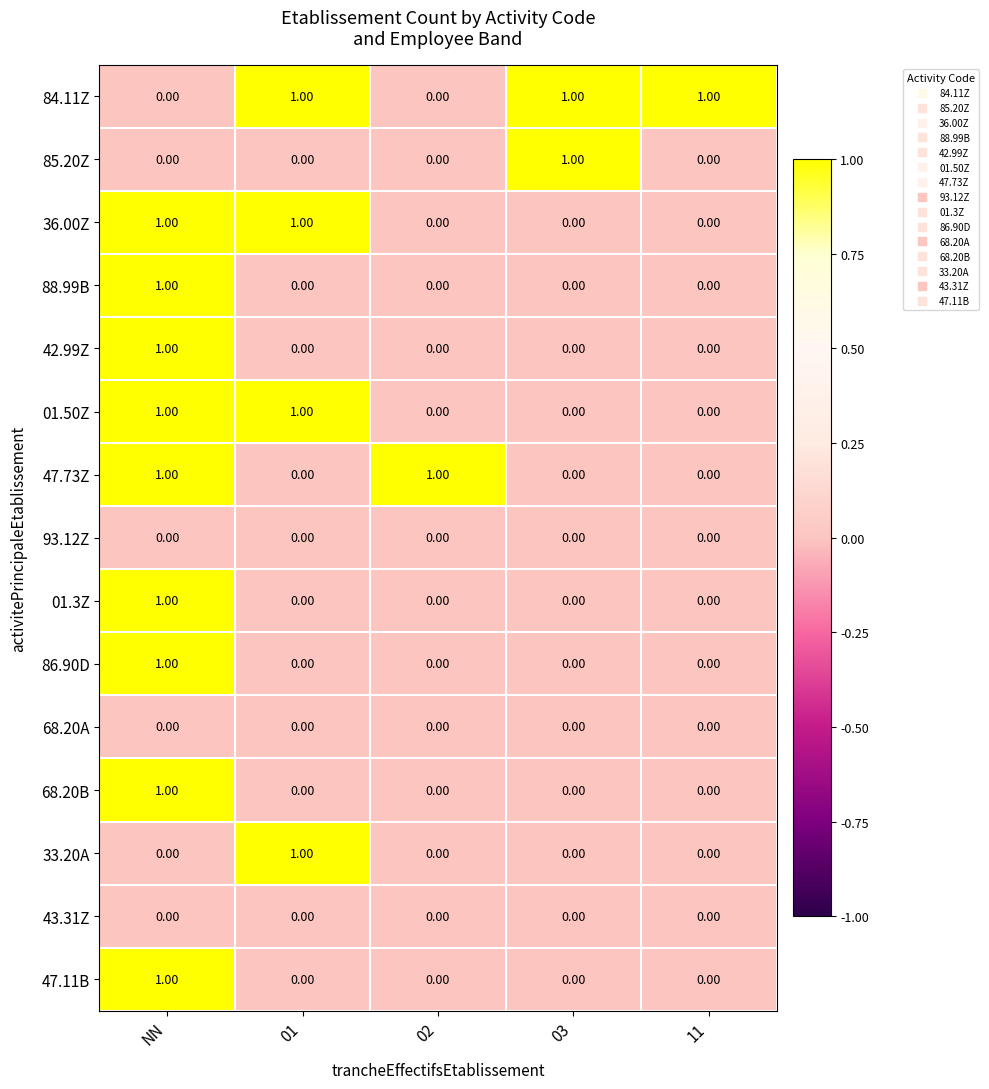

Which series has the largest total across all categories?

84.11Z